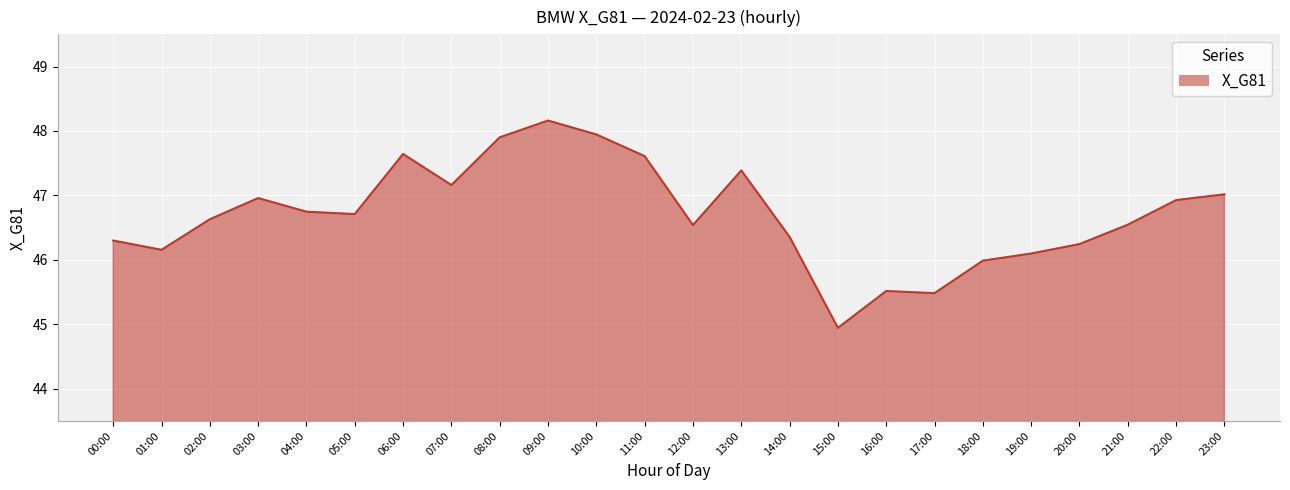

What is the average value?

46.7